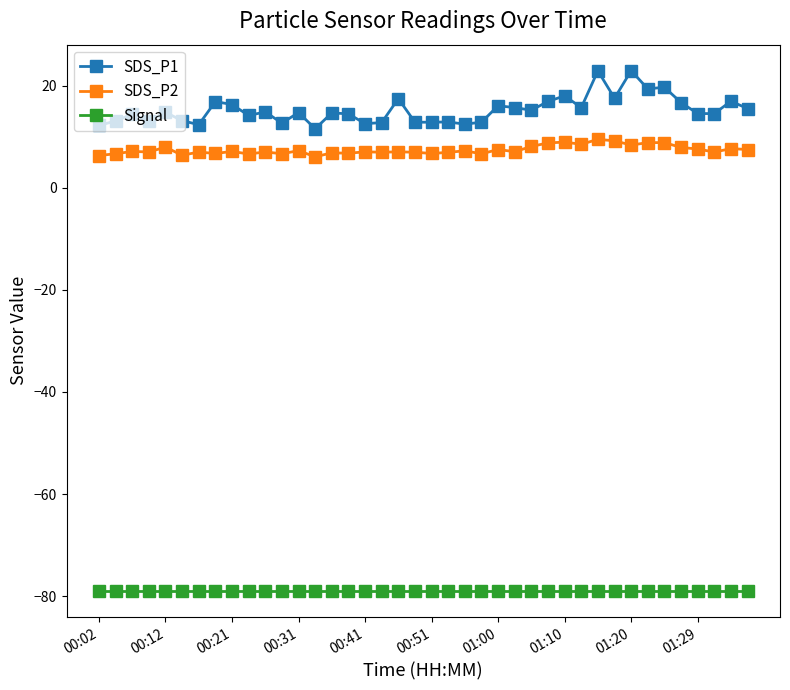

True or false: SDS_P1 has more than 1 interior local peaks.

True